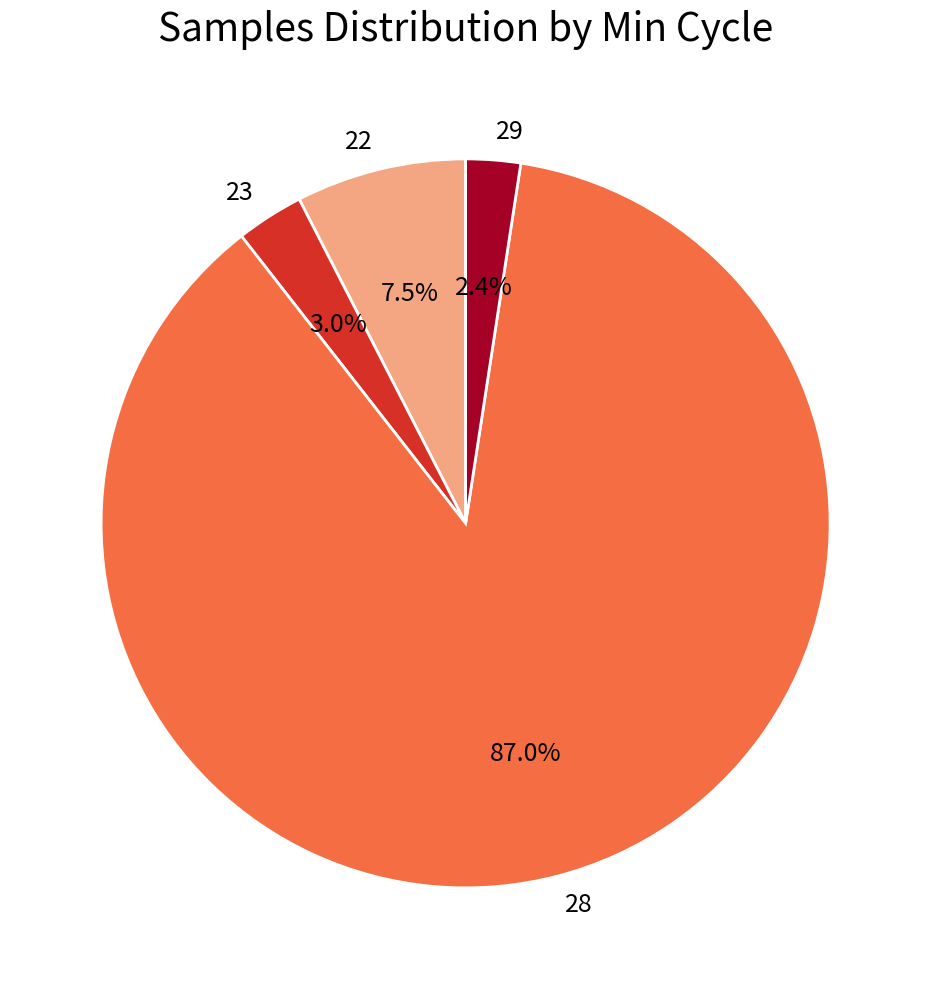

Which has a higher value, 22 or 23?

22